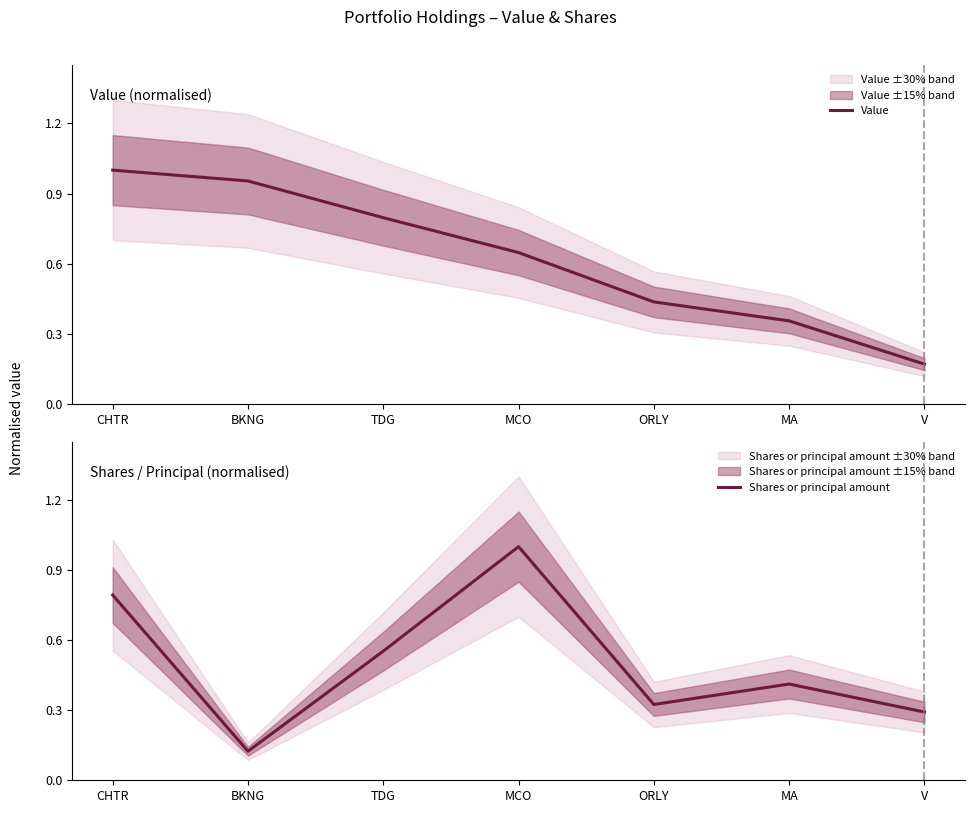

What is the maximum value shown in the chart?

1.0